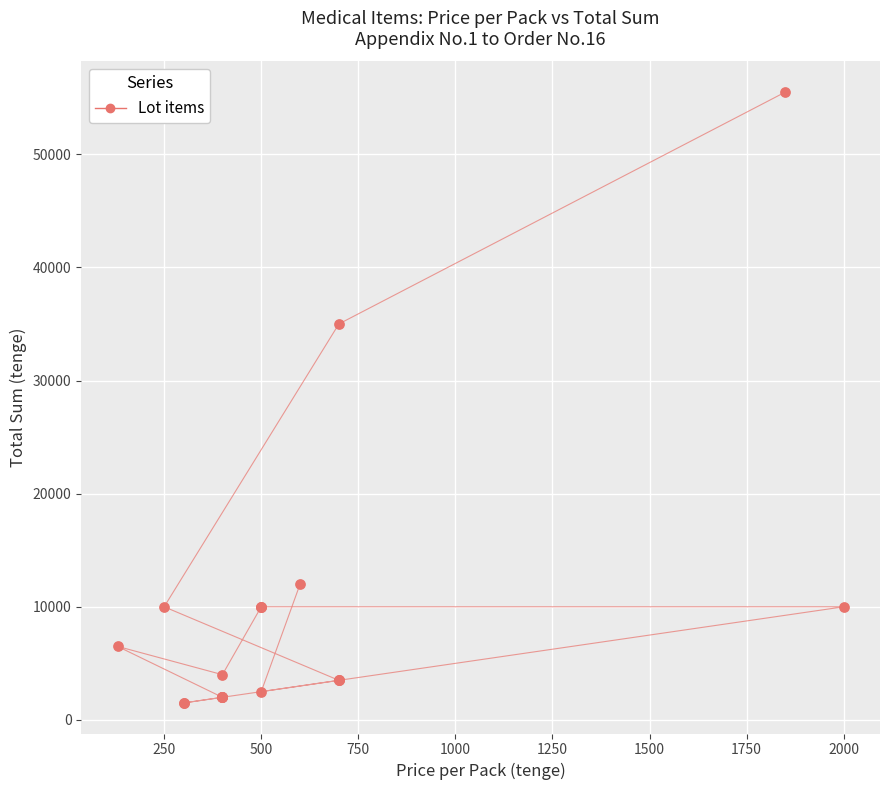

What Y value in the scatter plot is closest to 28500?

35000